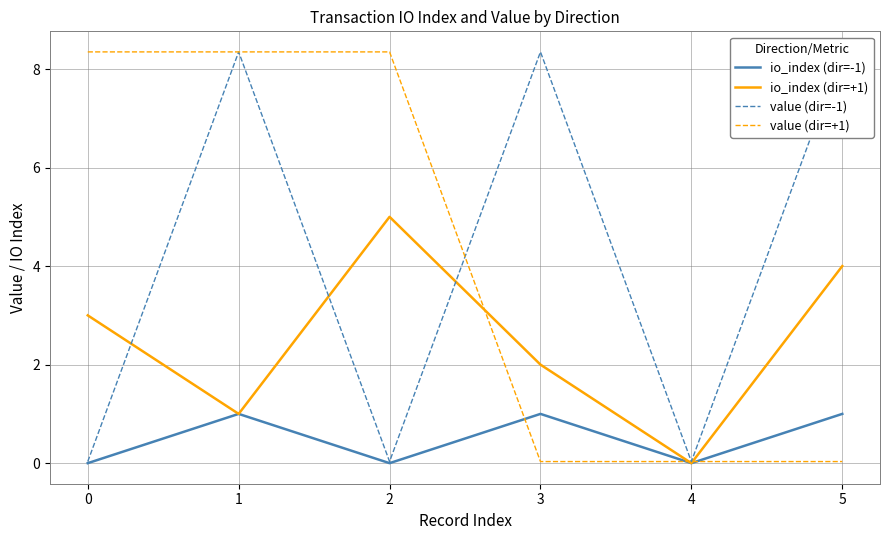

After their last crossing, which series has the higher values: io_index (dir=+1) or value (dir=-1)?

value (dir=-1)